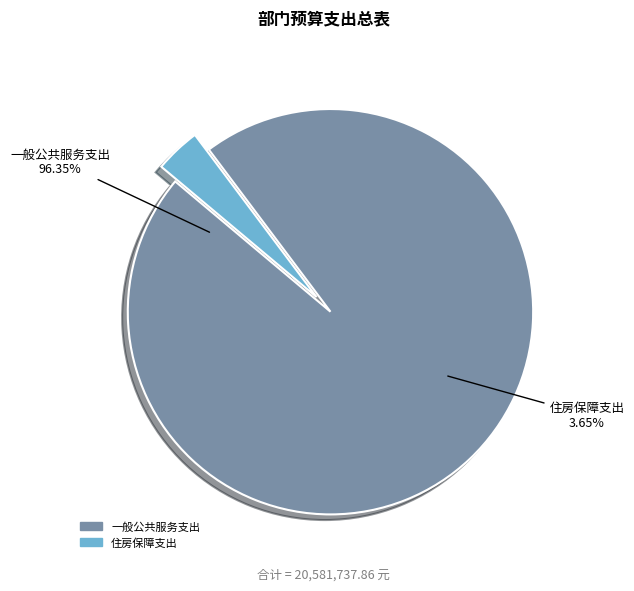

The 一般公共服务支出 slice represents 96% of the pie. True or false?

True